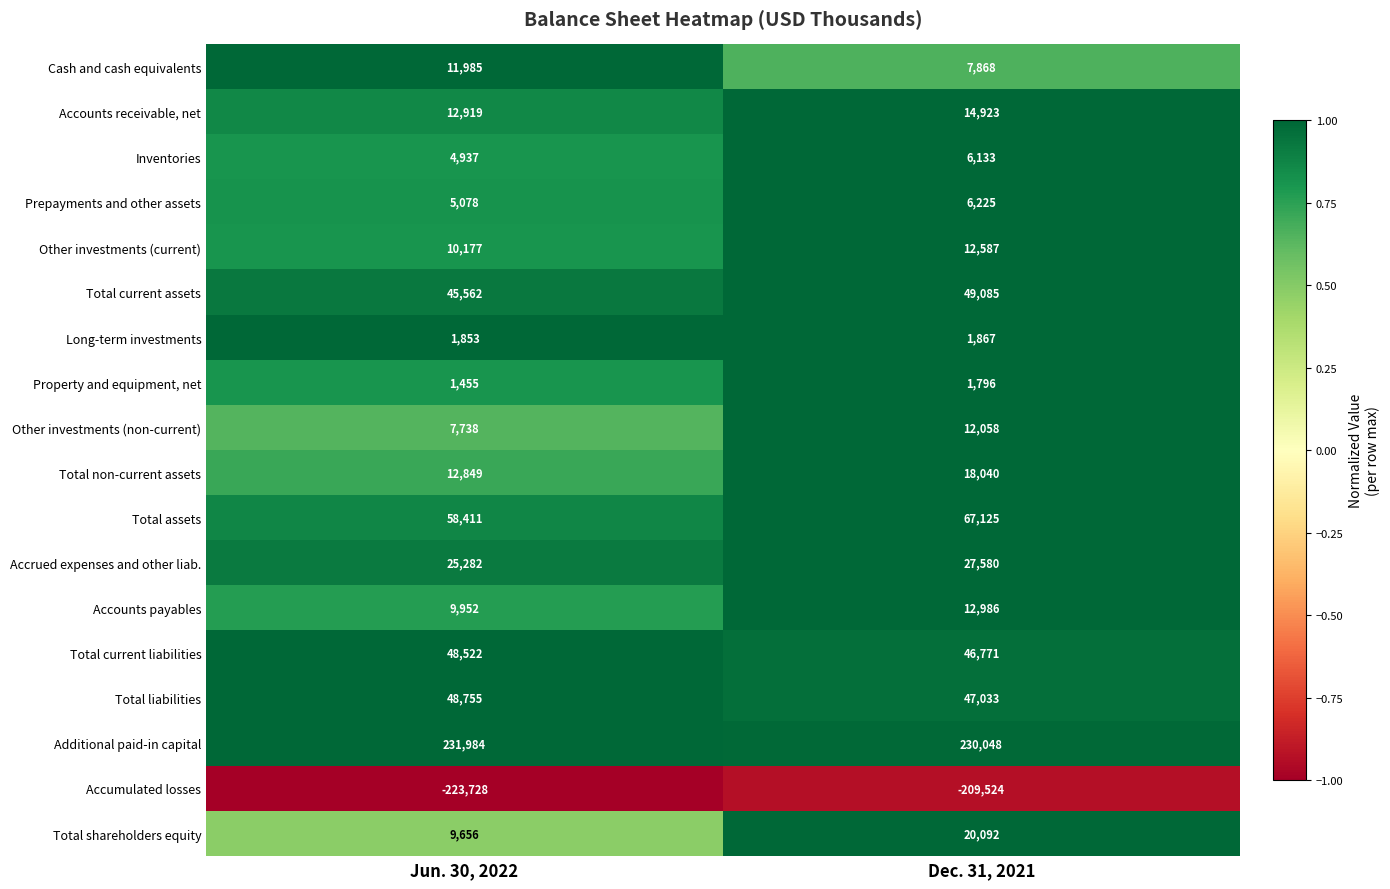

At which category is the sum across all series the highest?

Dec. 31, 2021